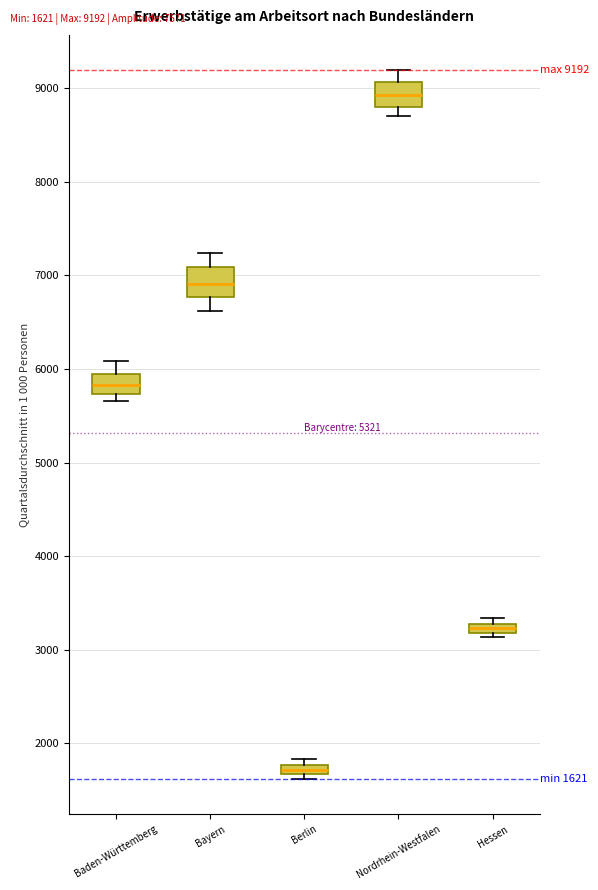

Which box has the highest median line?

Nordrhein-Westfalen